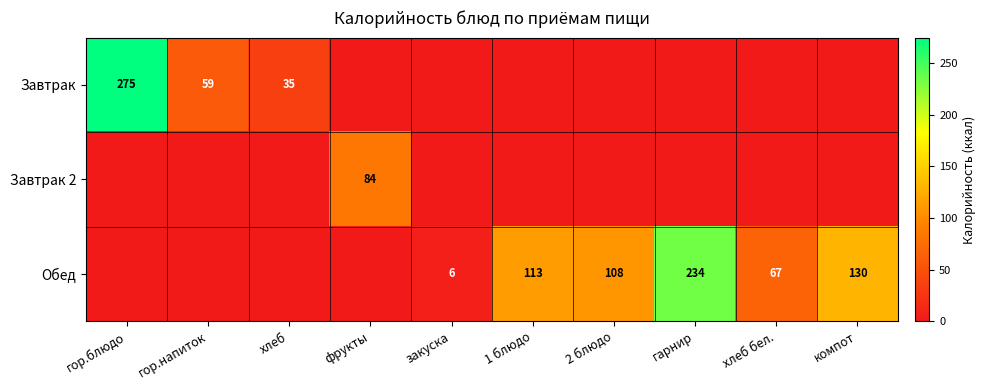

What is the sum of the Обед values at хлеб бел. and 1 блюдо?

180